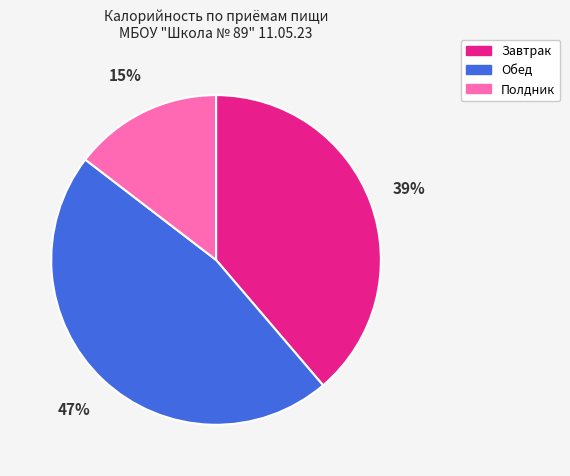

Combined, do Полдник and Обед account for over 50%?

Yes